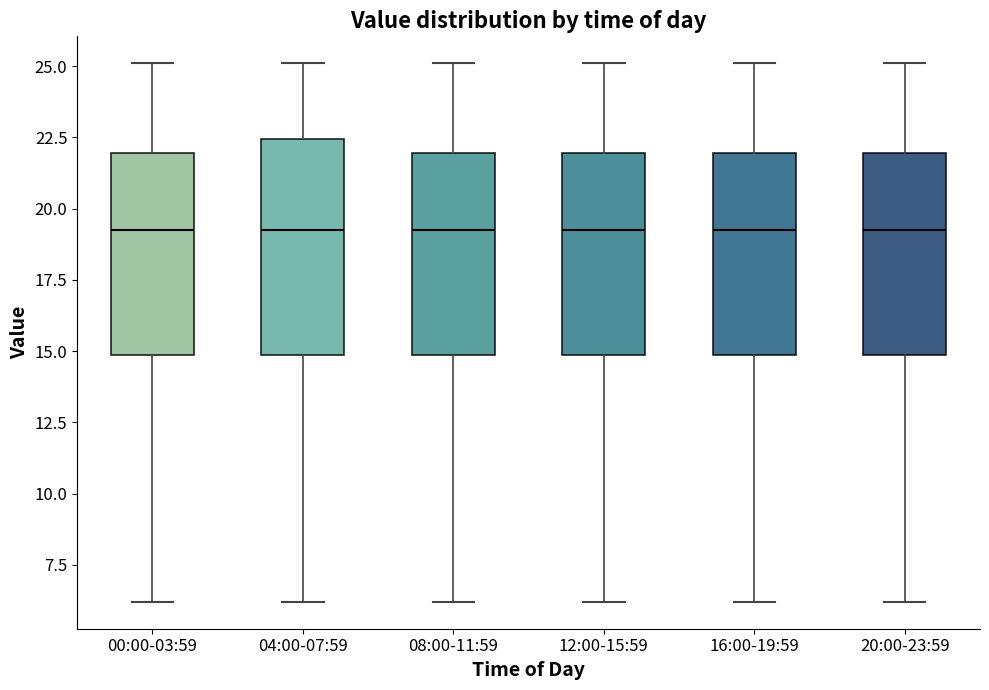

Reading left to right, read every box against the y-axis: the position of its median line, the range the box covers, and the ends of its whiskers. The values are not printed on the chart, so give them approximately, as read against the axis.

00:00-03:59: median 19.5, box 15.0 to 22.0, whiskers 6.0 to 25.0
04:00-07:59: median 19.5, box 15.0 to 22.5, whiskers 6.0 to 25.0
08:00-11:59: median 19.5, box 15.0 to 22.0, whiskers 6.0 to 25.0
12:00-15:59: median 19.5, box 15.0 to 22.0, whiskers 6.0 to 25.0
16:00-19:59: median 19.5, box 15.0 to 22.0, whiskers 6.0 to 25.0
20:00-23:59: median 19.5, box 15.0 to 22.0, whiskers 6.0 to 25.0